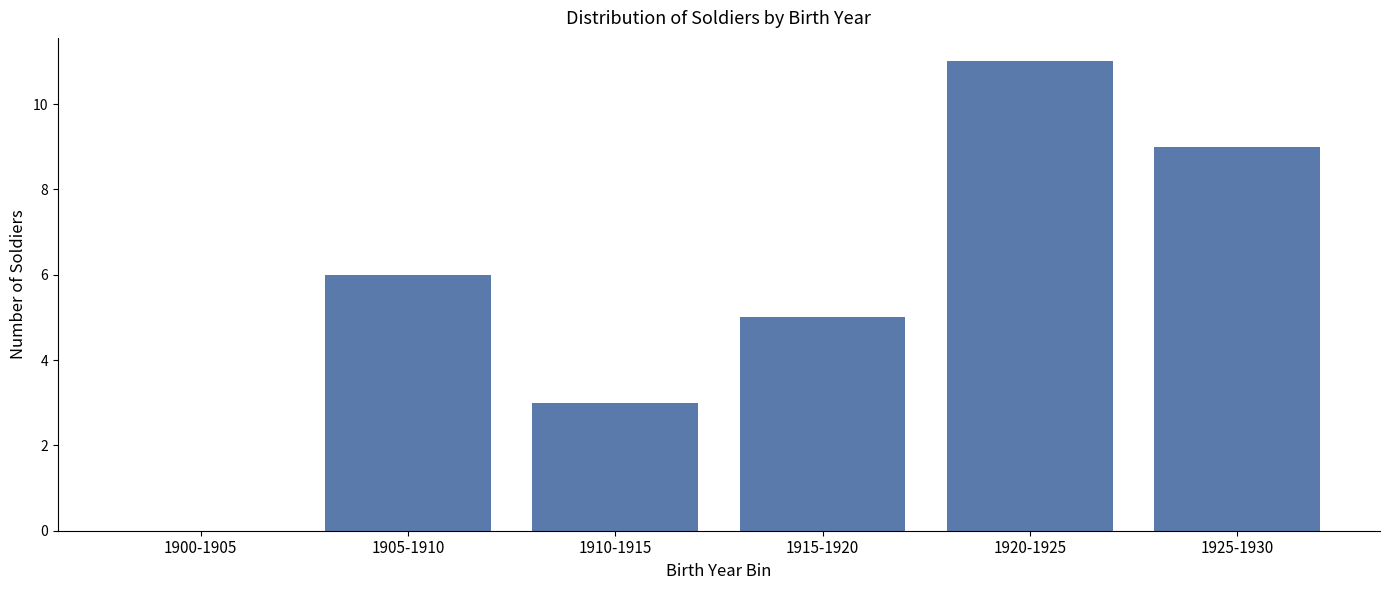

Reading right to left, what are all the values shown in this chart?

1925-1930=9	1920-1925=11	1915-1920=5	1910-1915=3	1905-1910=6	1900-1905=0